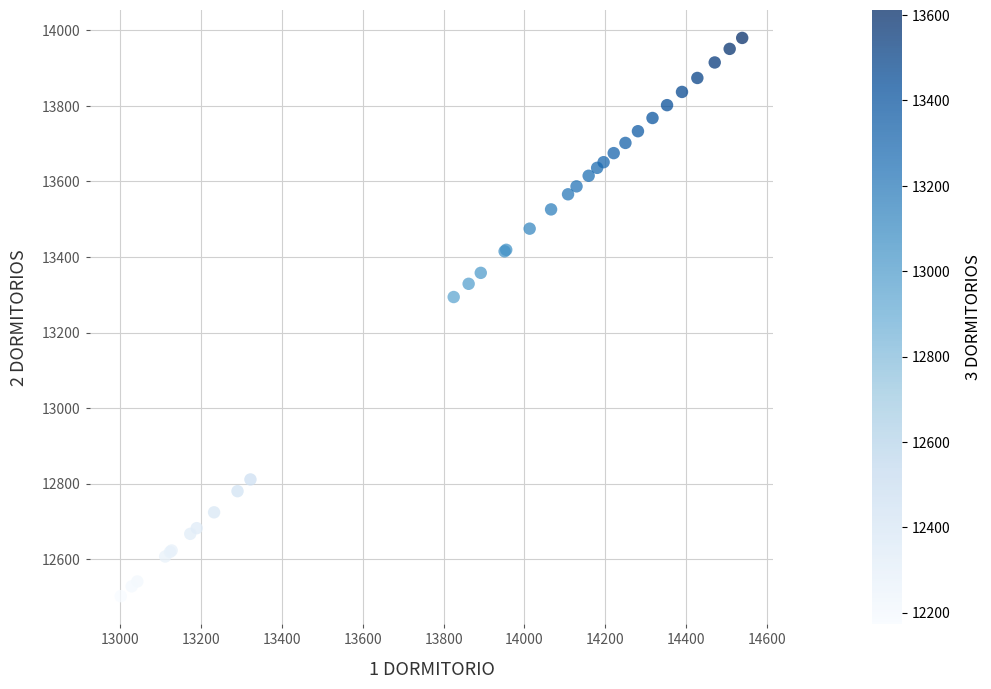

What Y value in the scatter plot is closest to 13241?

13294